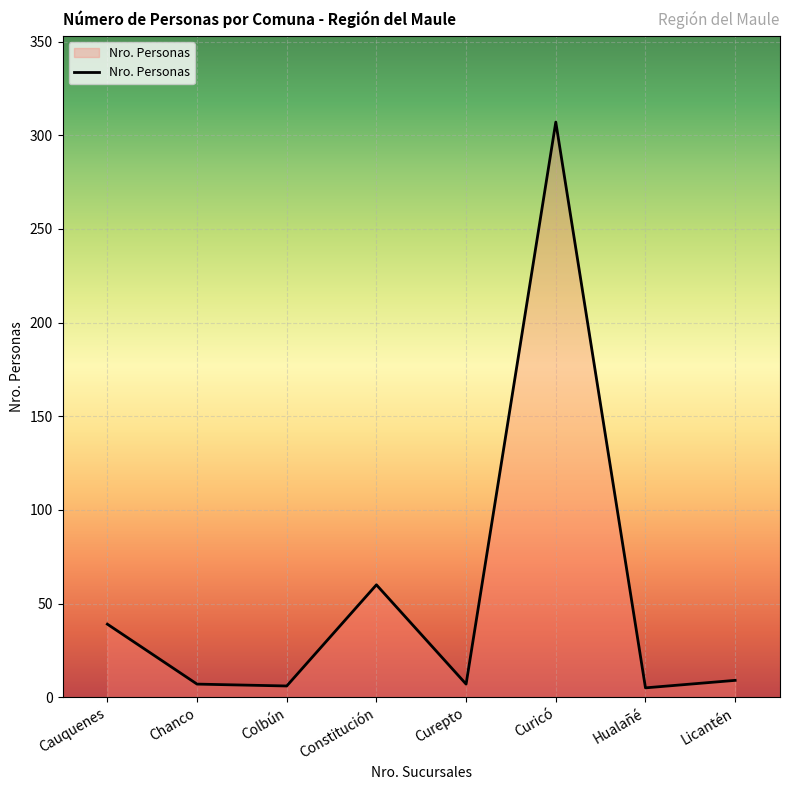

At which category does the data reach its first local peak?

Constitución